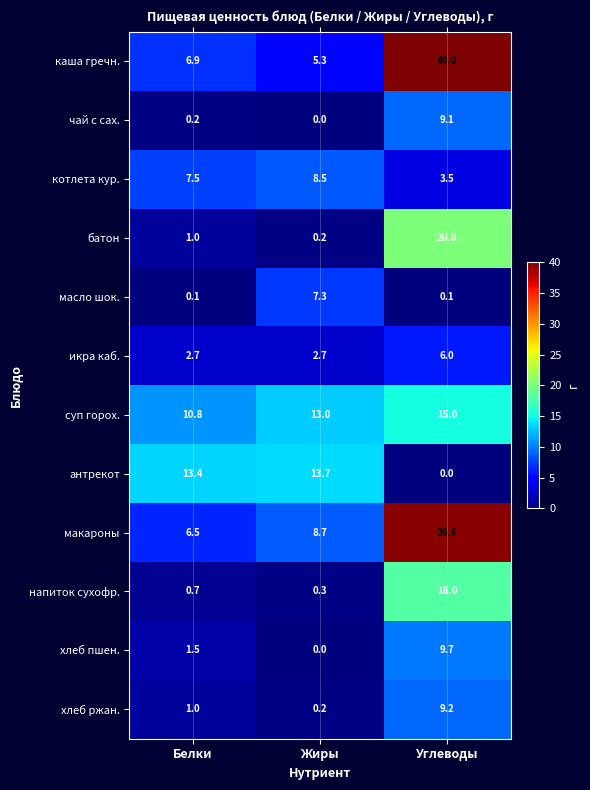

At Углеводы, list the series in order from largest to smallest.

каша гречн., макароны, батон, напиток сухофр., суп горох., хлеб пшен., хлеб ржан., чай с сах., икра каб., котлета кур., масло шок., антрекот